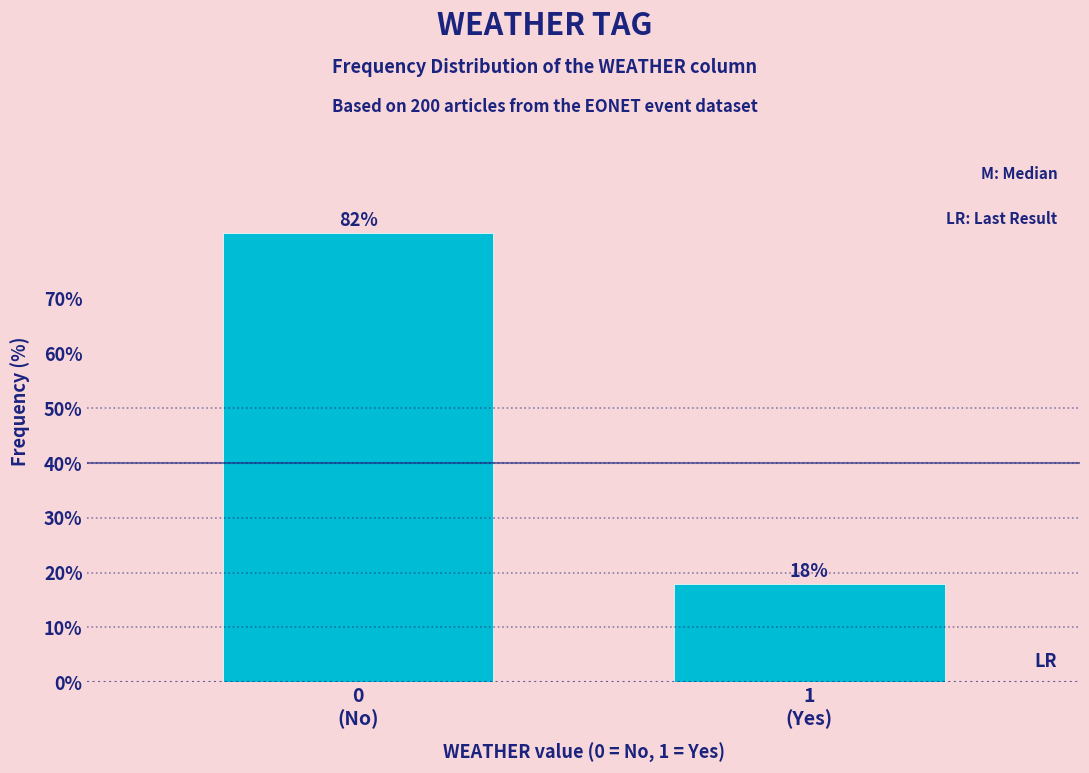

Reading left to right, transcribe all the data shown in this chart.

82	18